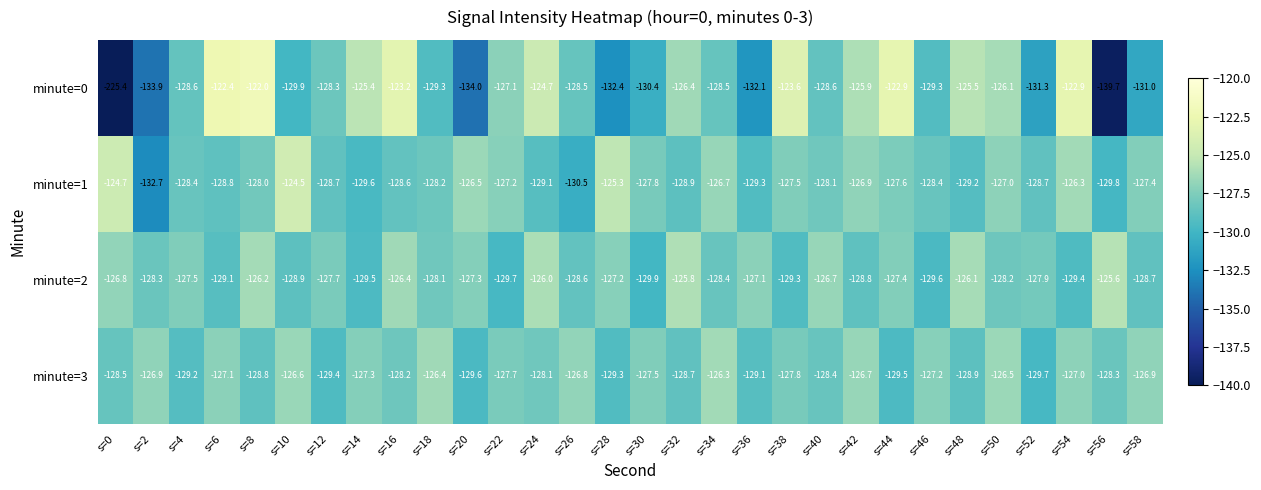

What is the average value of the minute=3 series?

-127.9